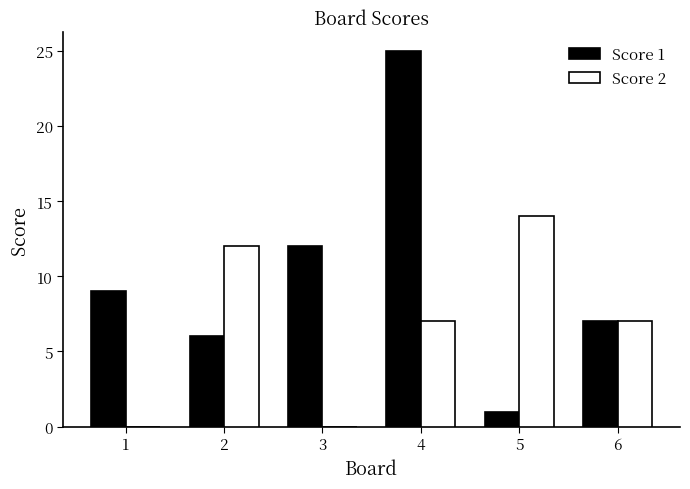

Where is Score 1 nearest to the value 13?

3